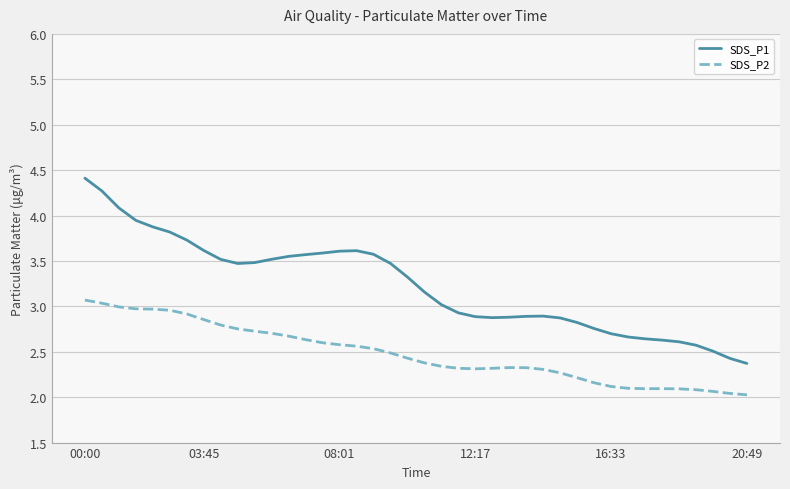

True or false: SDS_P2 and SDS_P1 cross at least once.

False